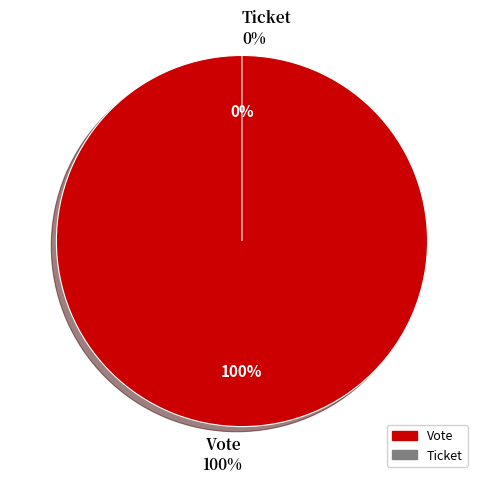

Rank the categories by value from highest to lowest.

Vote, Ticket